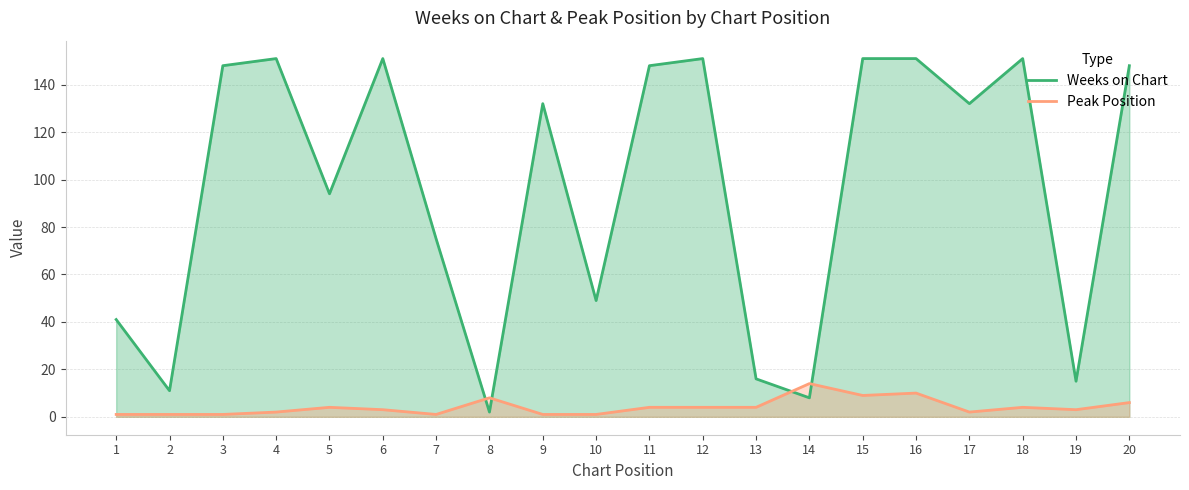

How many lines are shown in the chart?

2